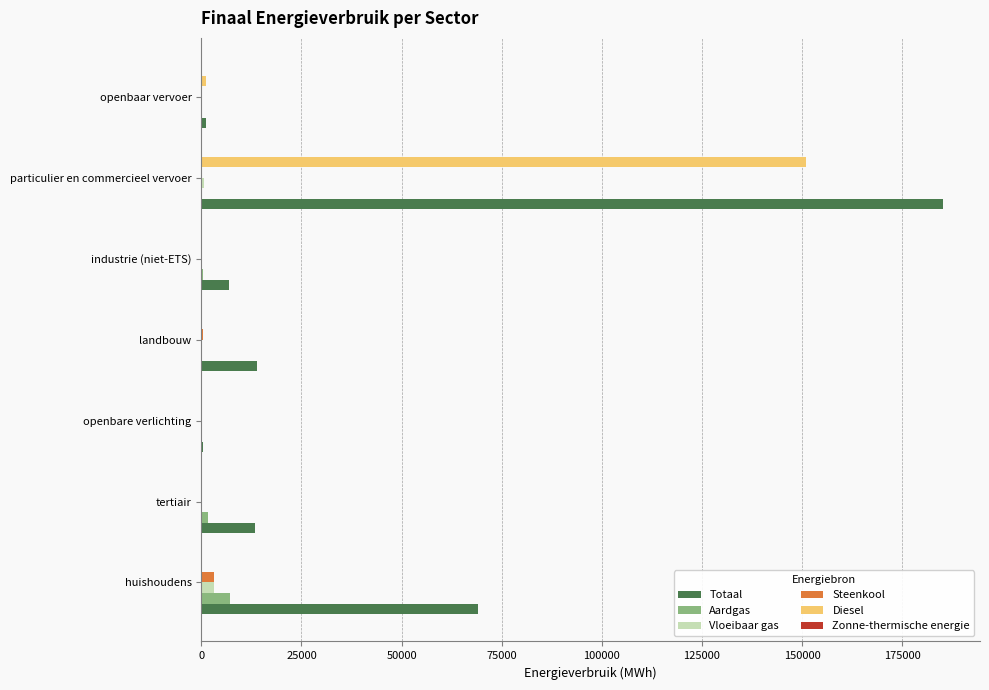

The value of Totaal at landbouw is 13882.6. True or false?

True